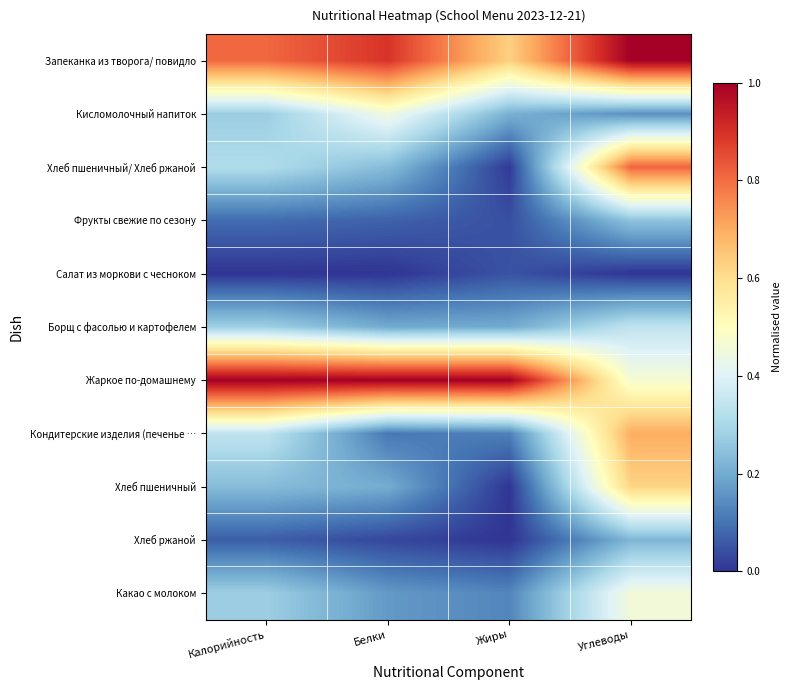

Between Жиры and Калорийность, which is larger?

Калорийность